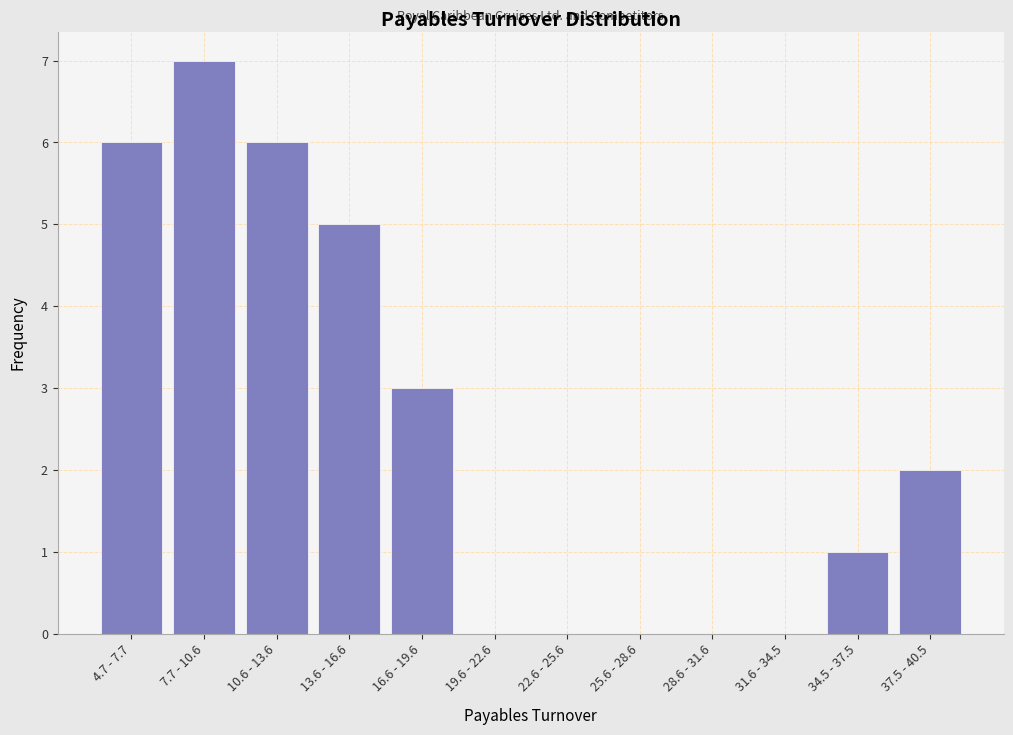

Reading left to right, list all the values displayed in this chart.

4.7 - 7.7=6	7.7 - 10.6=7	10.6 - 13.6=6	13.6 - 16.6=5	16.6 - 19.6=3	19.6 - 22.6=0	22.6 - 25.6=0	25.6 - 28.6=0	28.6 - 31.6=0	31.6 - 34.5=0	34.5 - 37.5=1	37.5 - 40.5=2